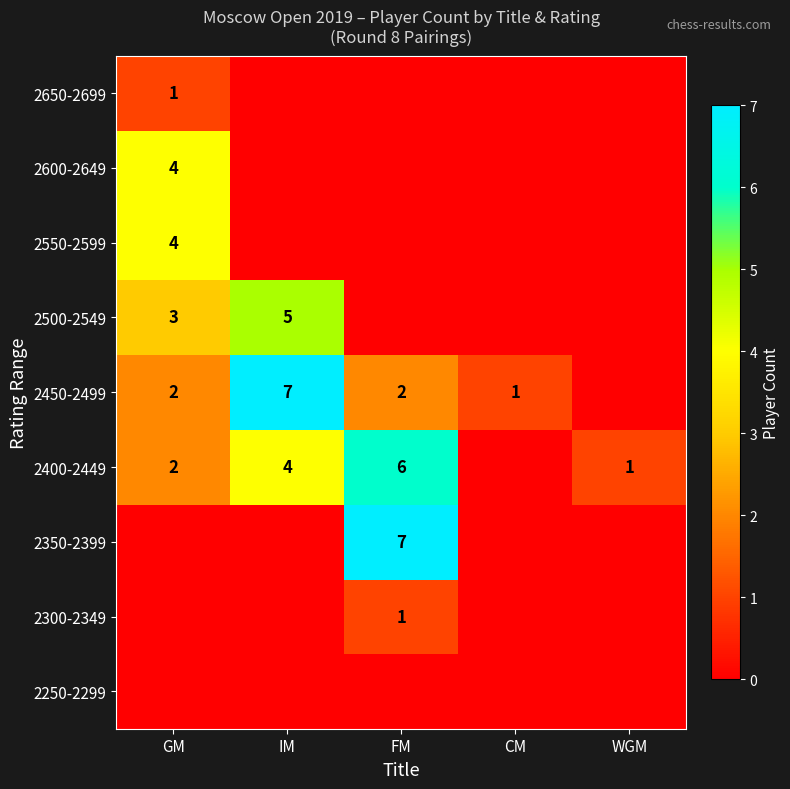

True or false: 2400-2449 has a value of 1 at GM.

False